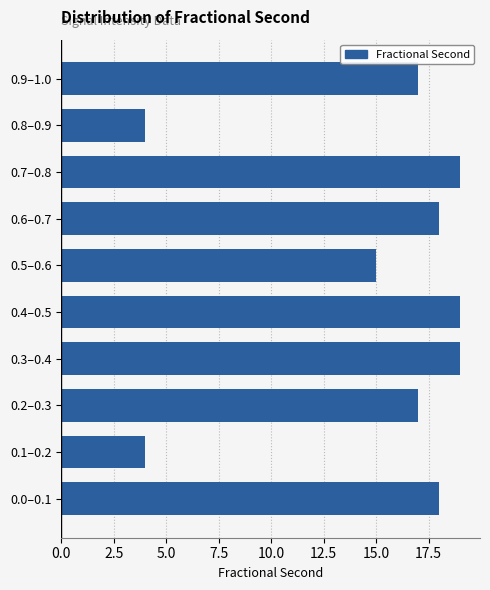

Reading bottom to top, what are all the values shown in this chart?

18	4	17	19	19	15	18	19	4	17